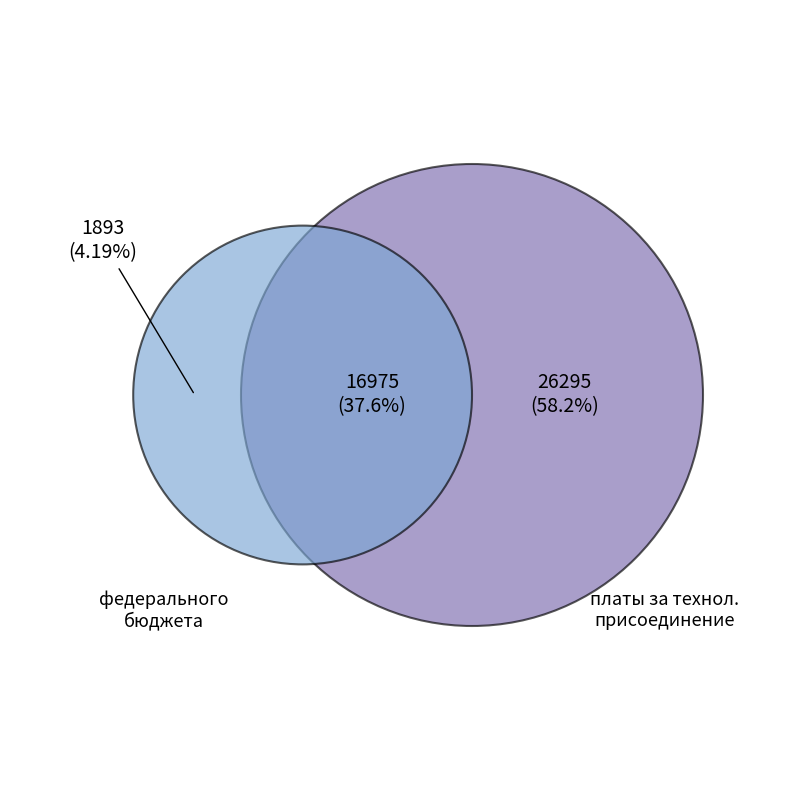

Which slice is the smallest?

федерального бюджета